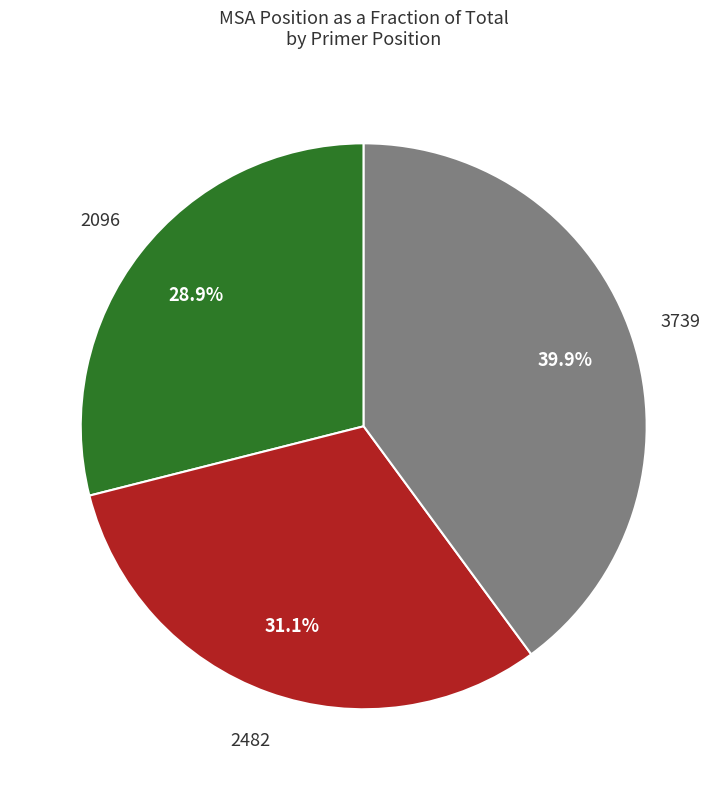

Count the number of slices in the pie.

3